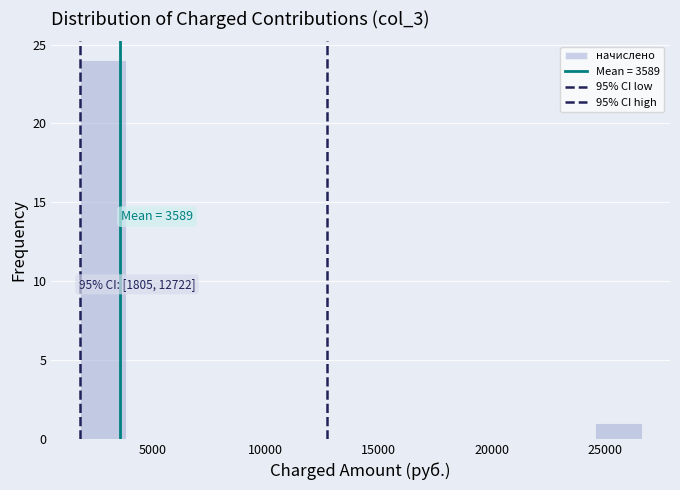

Over which range of the x-axis is the bar tallest?

2000 to 4000